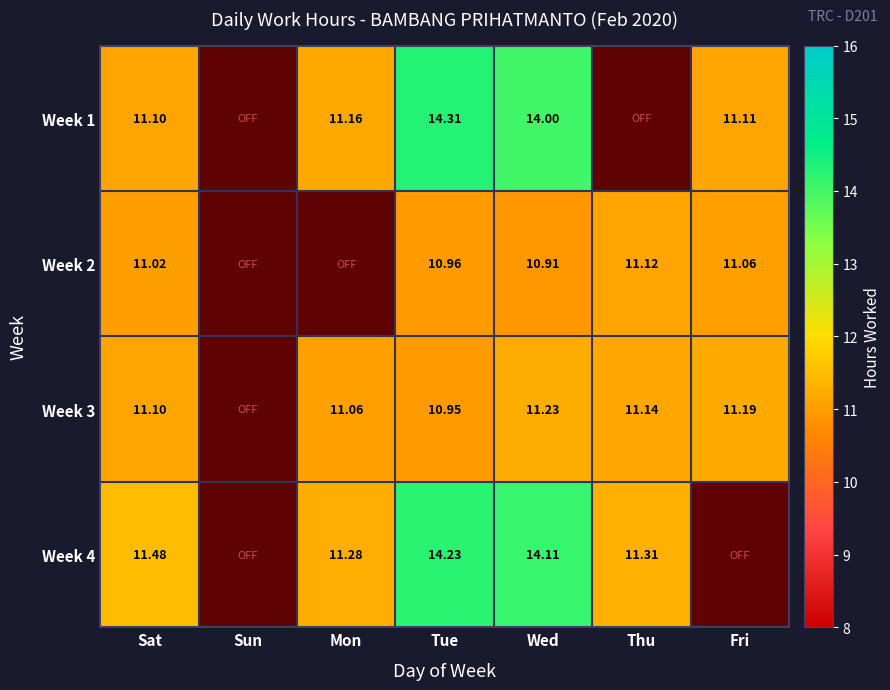

At how many categories does at least one series exceed 8?

6